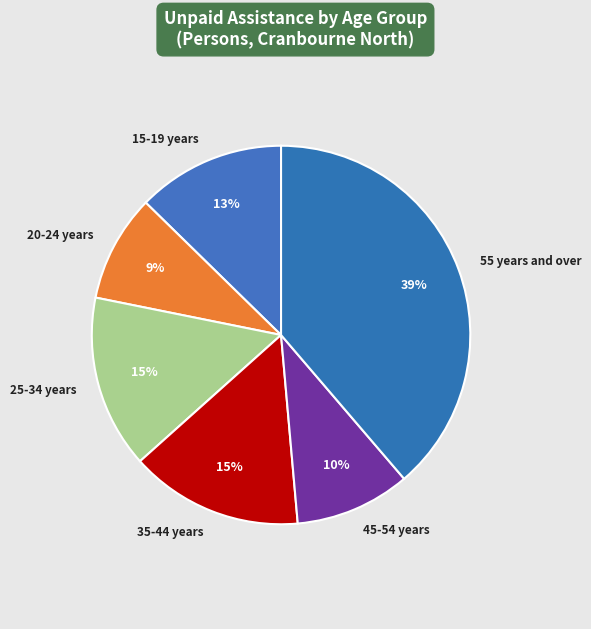

How many segments does this pie chart have?

6